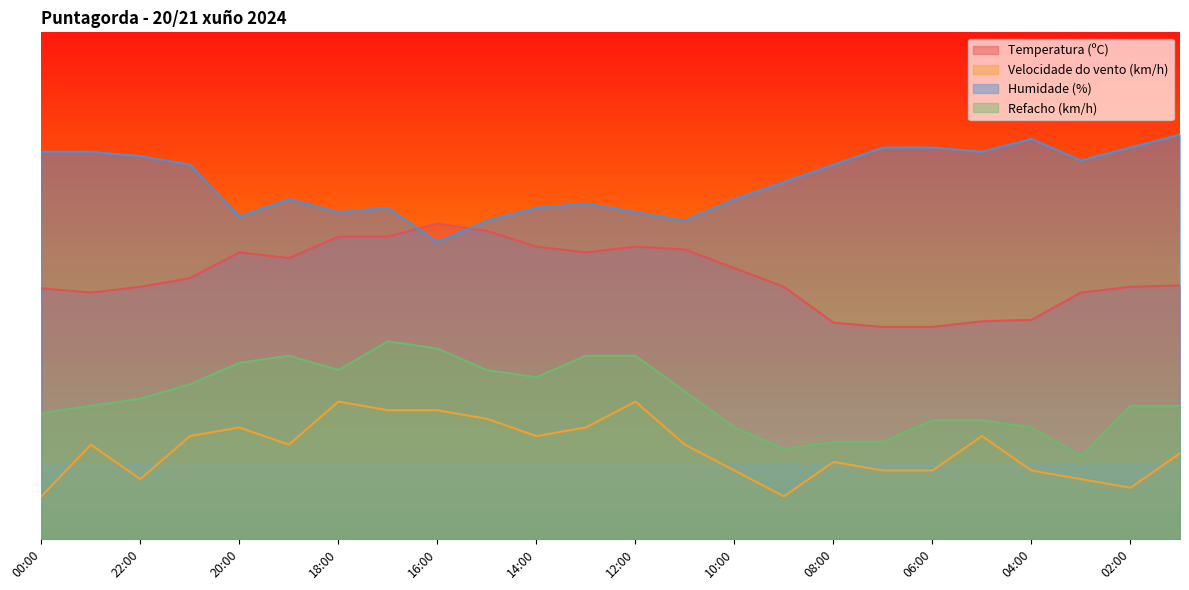

What is the label of the 16th point from the left?

09:00